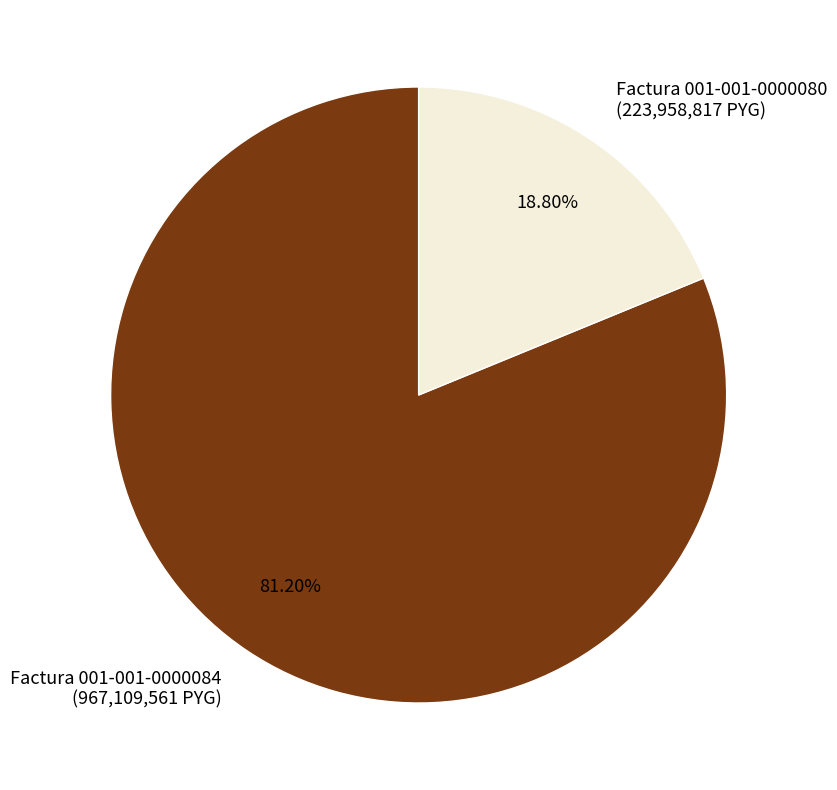

Is it true that Factura 001-001-0000080 is 19% of the pie?

True